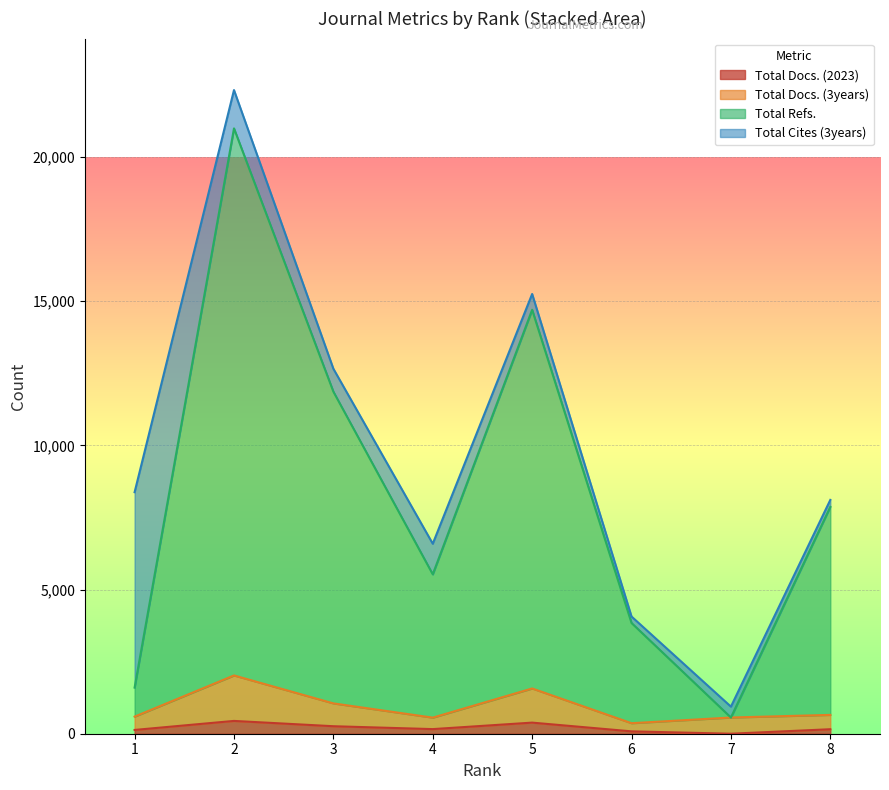

What is the value of the Total Docs. (3years) point at the 3rd from the left?

1052